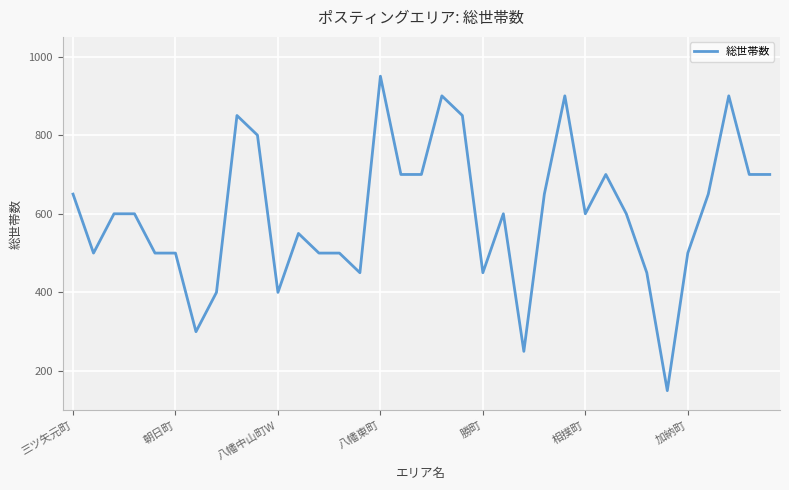

What is the maximum value shown in the chart?

950